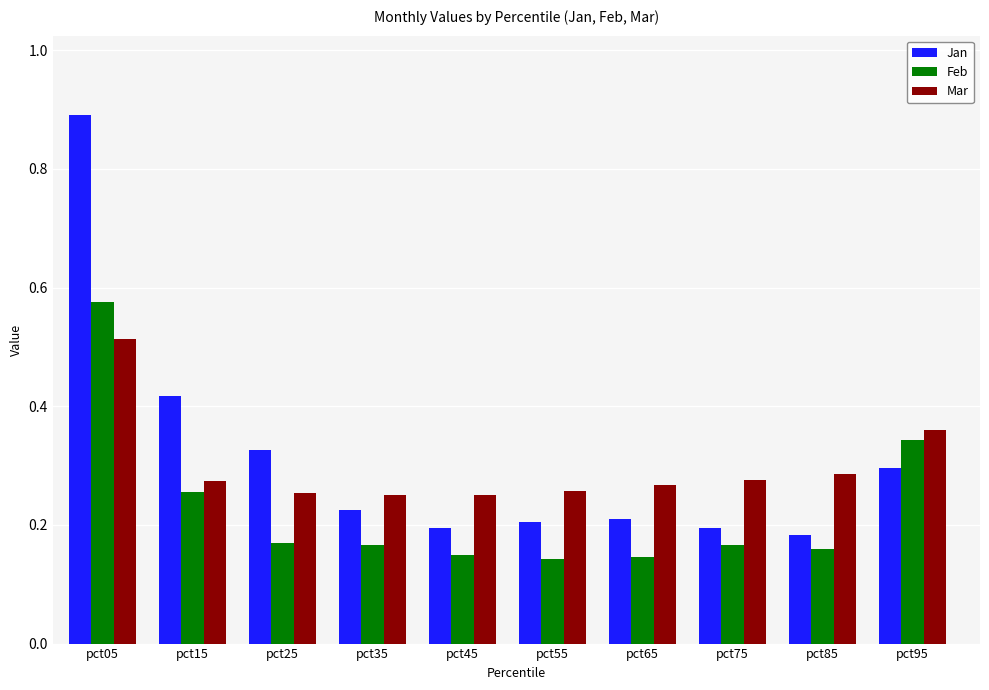

Rank the series at pct65 from highest to lowest value.

Mar, Jan, Feb